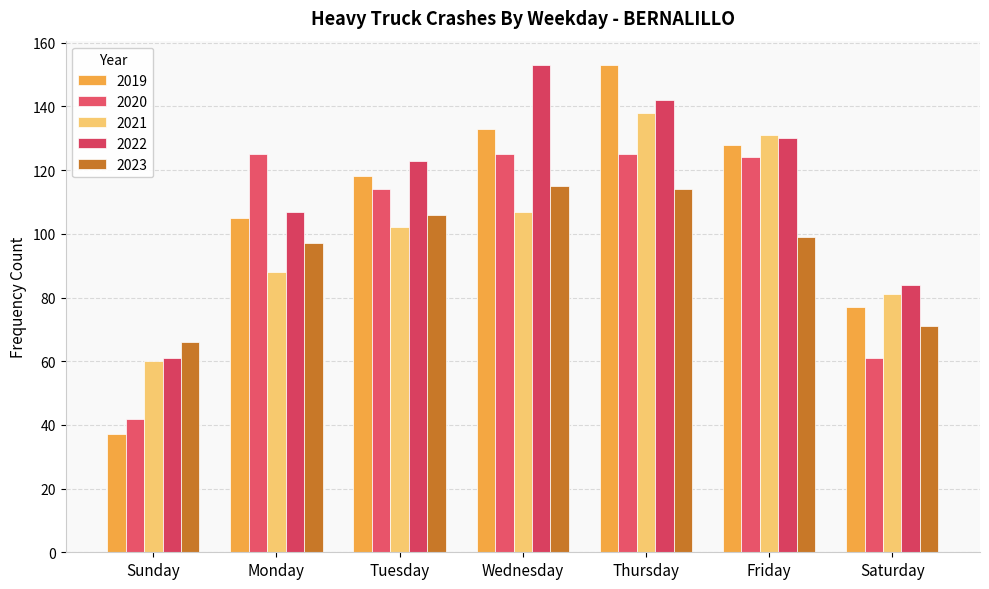

What is the value of the 2023 bar at the 4th from the left?

115